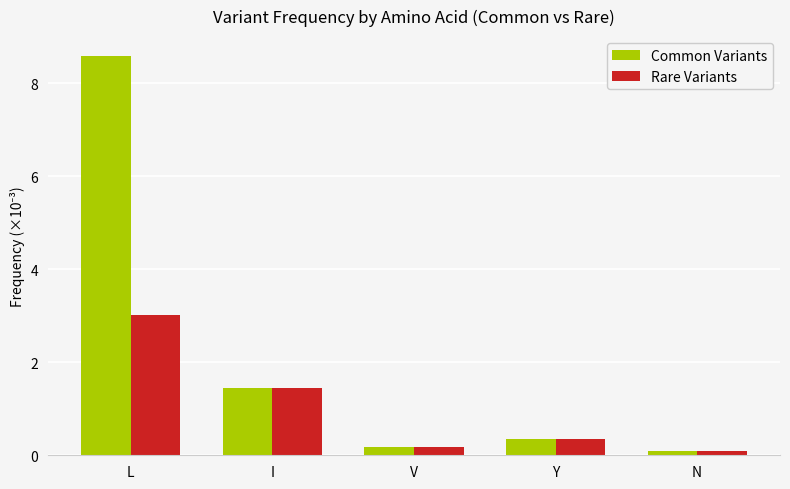

List the labels in order of Rare Variants value, smallest first.

N, V, Y, I, L